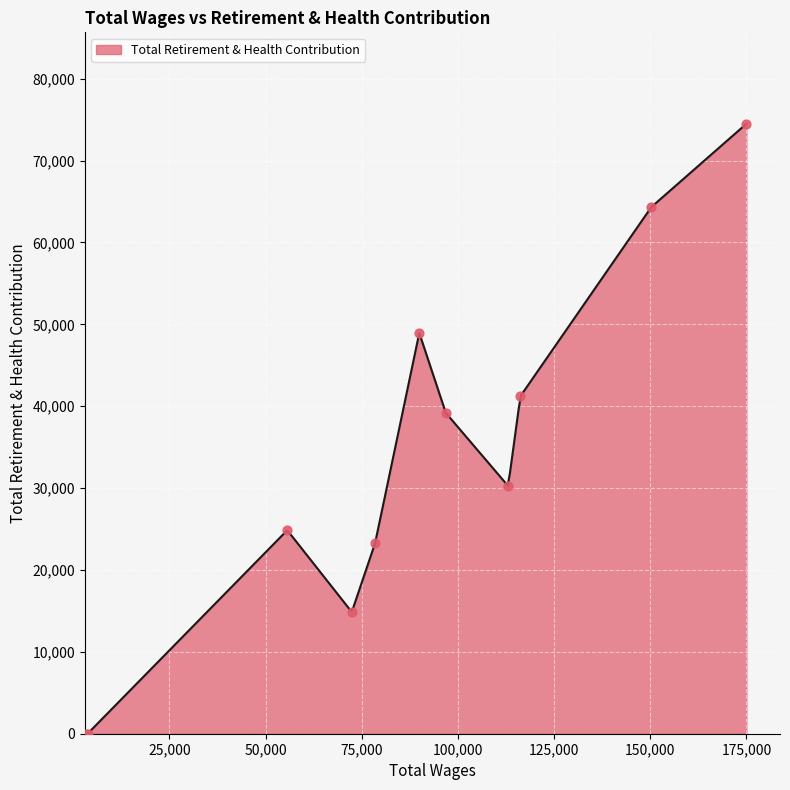

Between 89955.0 and 174986.0, which is larger?

174986.0